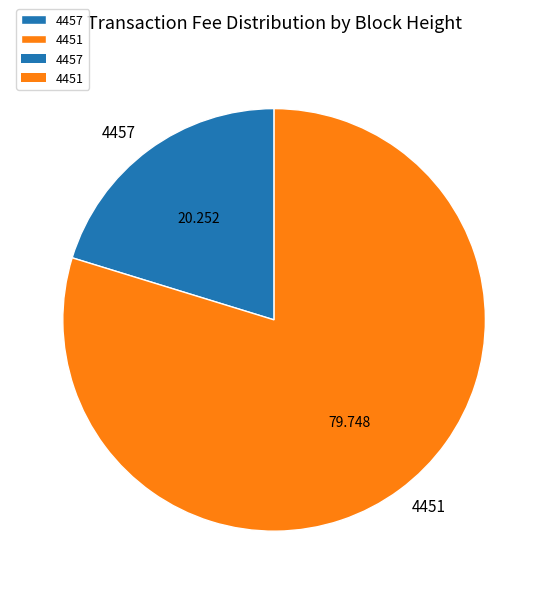

Which category has the biggest portion of the pie?

4451